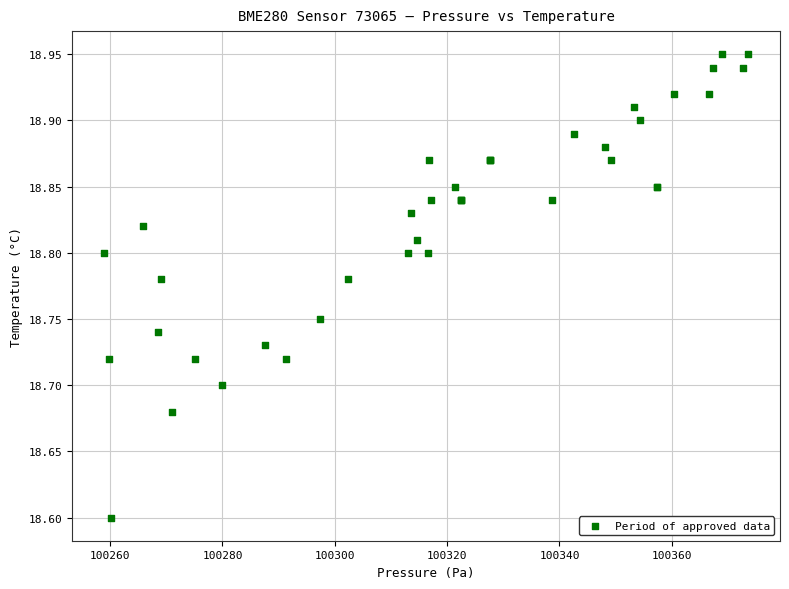

What Y value in the scatter plot is closest to 18?

18.6